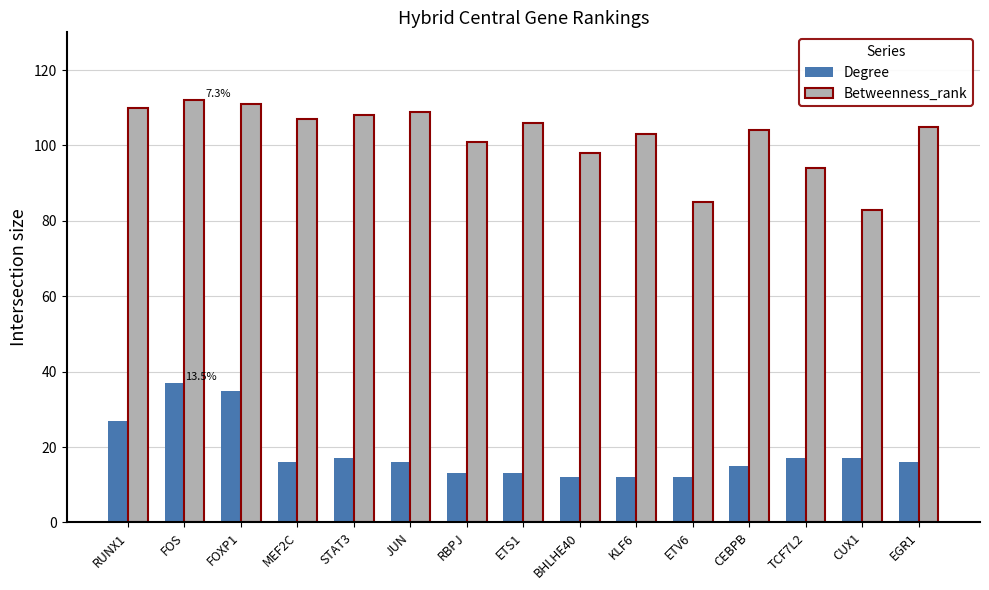

What is the sum of the Betweenness_rank values at TCF7L2 and ETV6?

179